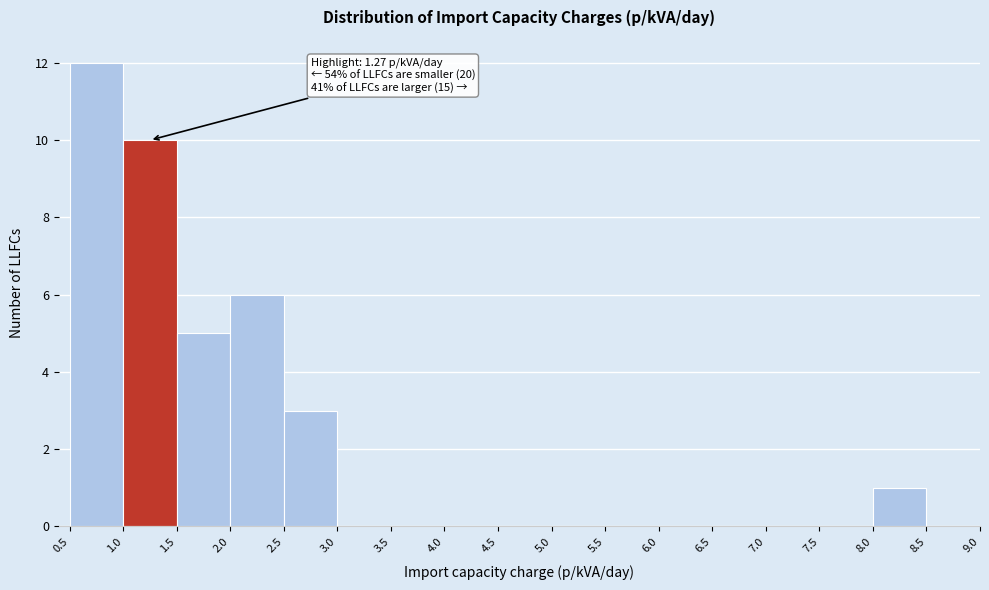

Which range on the x-axis has the tallest bar?

0.5 to 1.0